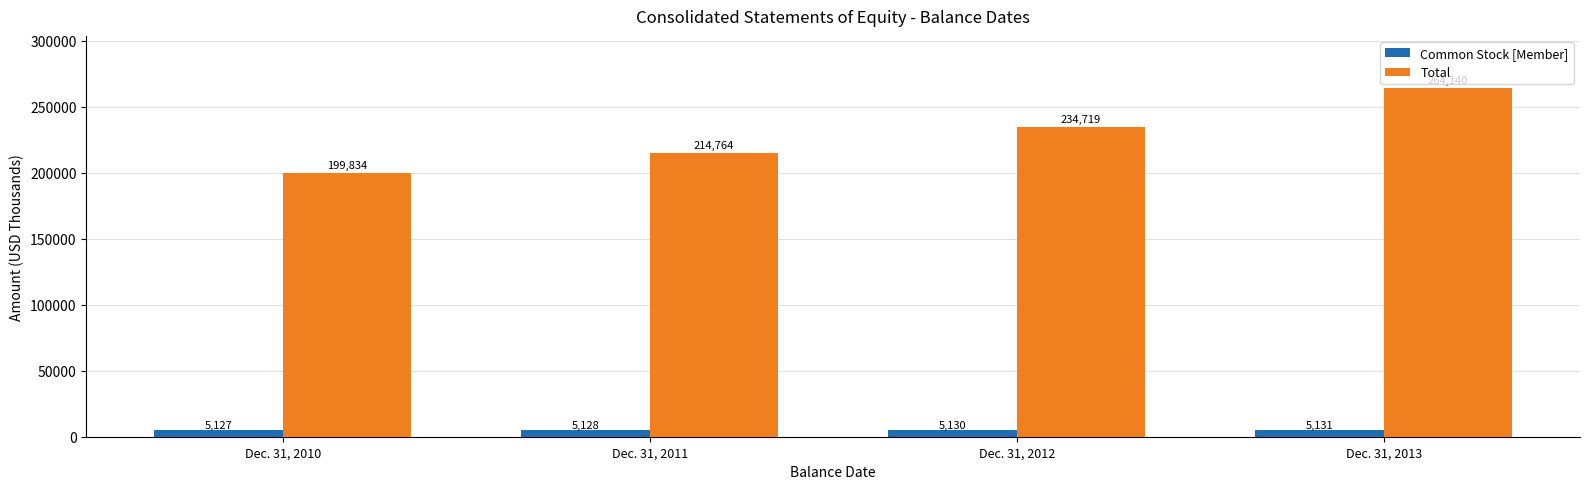

Reading right to left, what are all the values shown in this chart?

Common Stock [Member]: Dec. 31, 2013=5131	Dec. 31, 2012=5130	Dec. 31, 2011=5128	Dec. 31, 2010=5127
Total: Dec. 31, 2013=264140	Dec. 31, 2012=234719	Dec. 31, 2011=214764	Dec. 31, 2010=199834